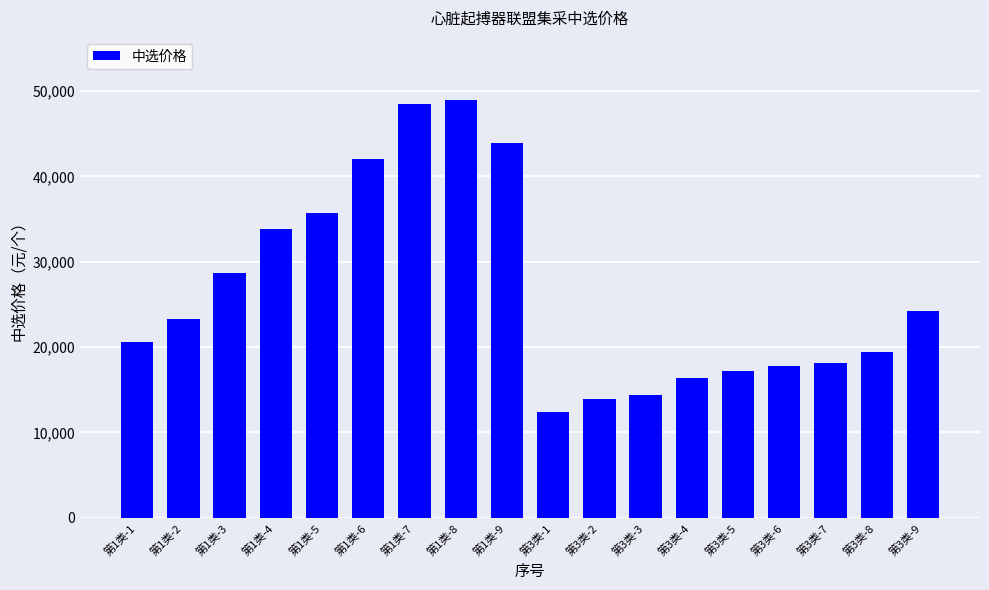

Count the number of categories in the chart.

18